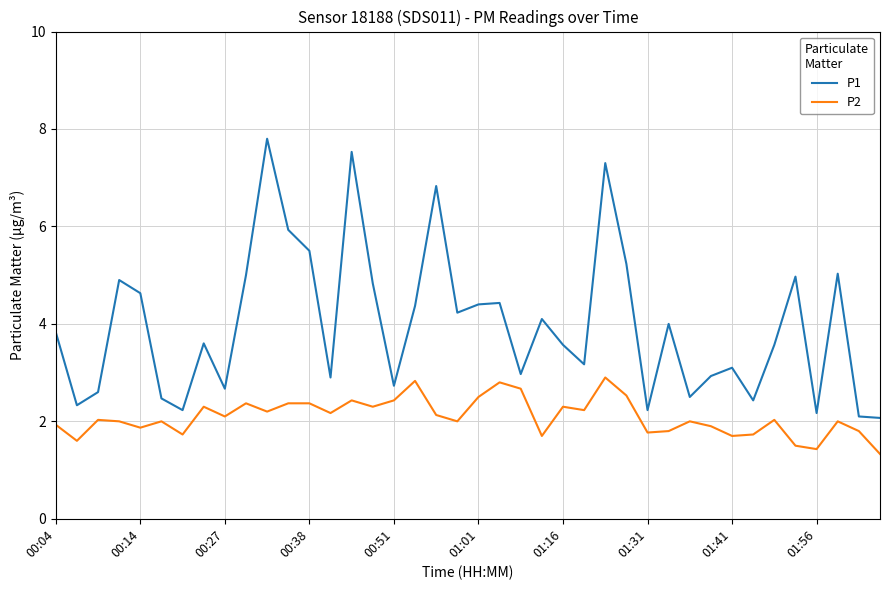

List the series in order of their overall mean, lowest first.

P2, P1